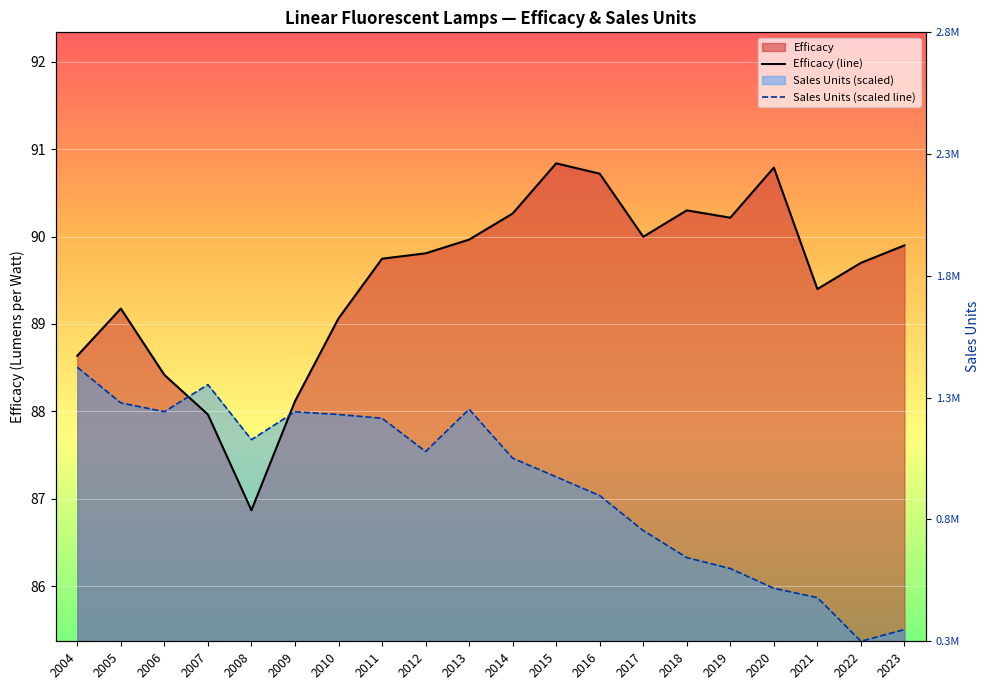

How many intersections are there between Efficacy and Sales Units?

2